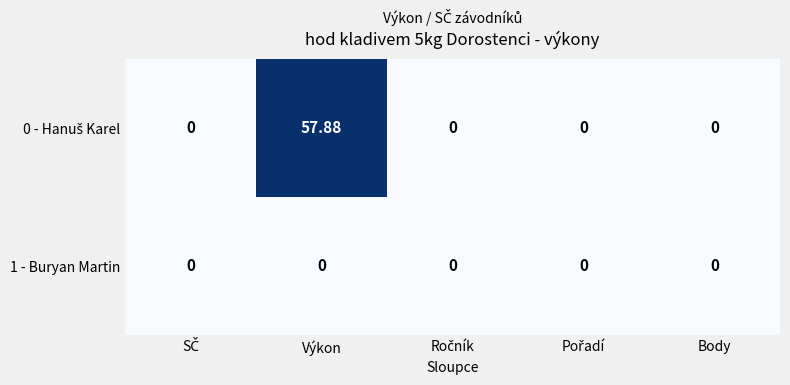

Which series has the largest total across all categories?

0 - Hanuš Karel